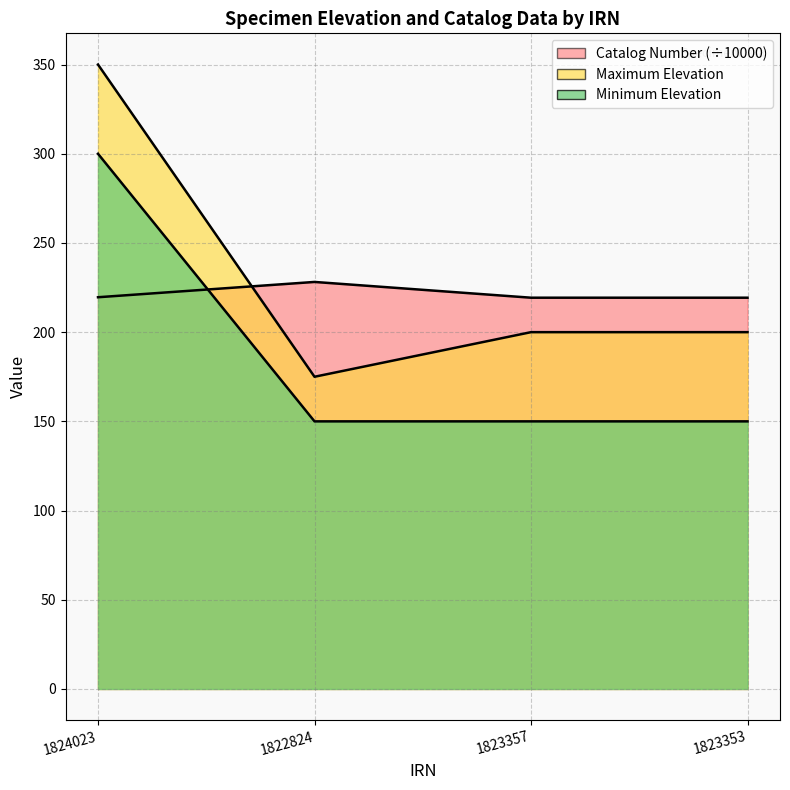

What is the difference between the Maximum Elevation values at 1822824 and 1824023?

175.0